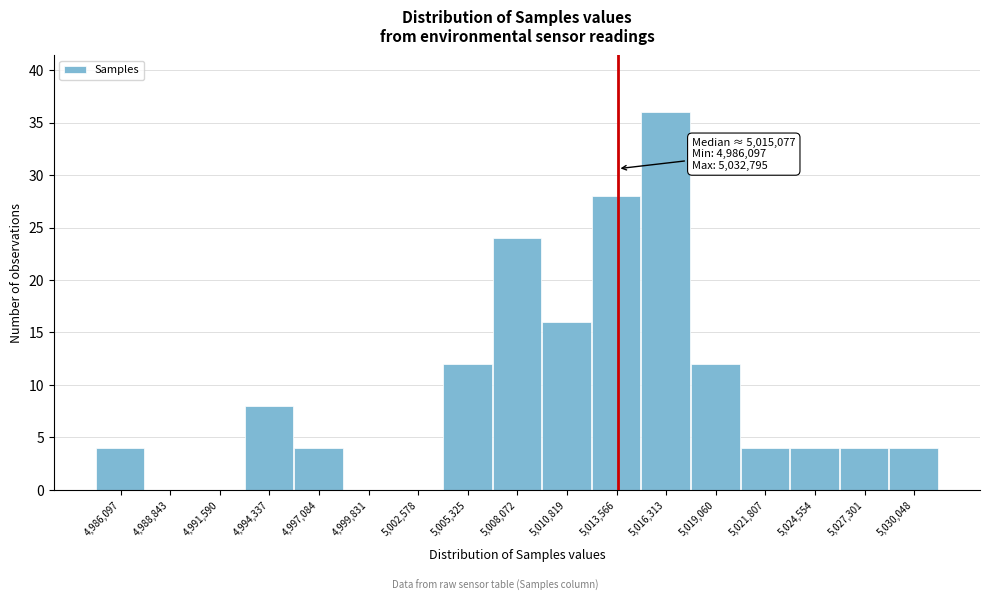

Reading left to right, extract all data points from this chart.

4,986,097=4	4,988,843=0	4,991,590=0	4,994,337=8	4,997,084=4	4,999,831=0	5,002,578=0	5,005,325=12	5,008,072=24	5,010,819=16	5,013,566=28	5,016,313=36	5,019,060=12	5,021,807=4	5,024,554=4	5,027,301=4	5,030,048=4